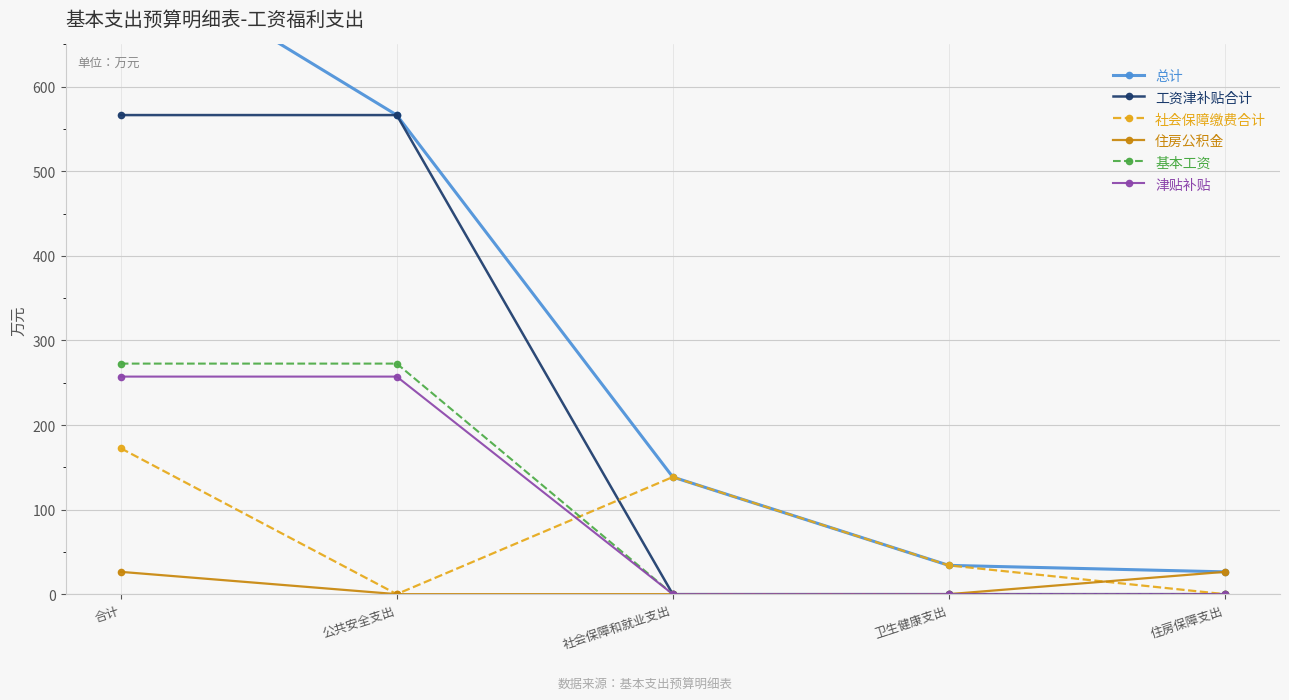

What is the sum of the 住房公积金 values at 合计 and 公共安全支出?

26.4